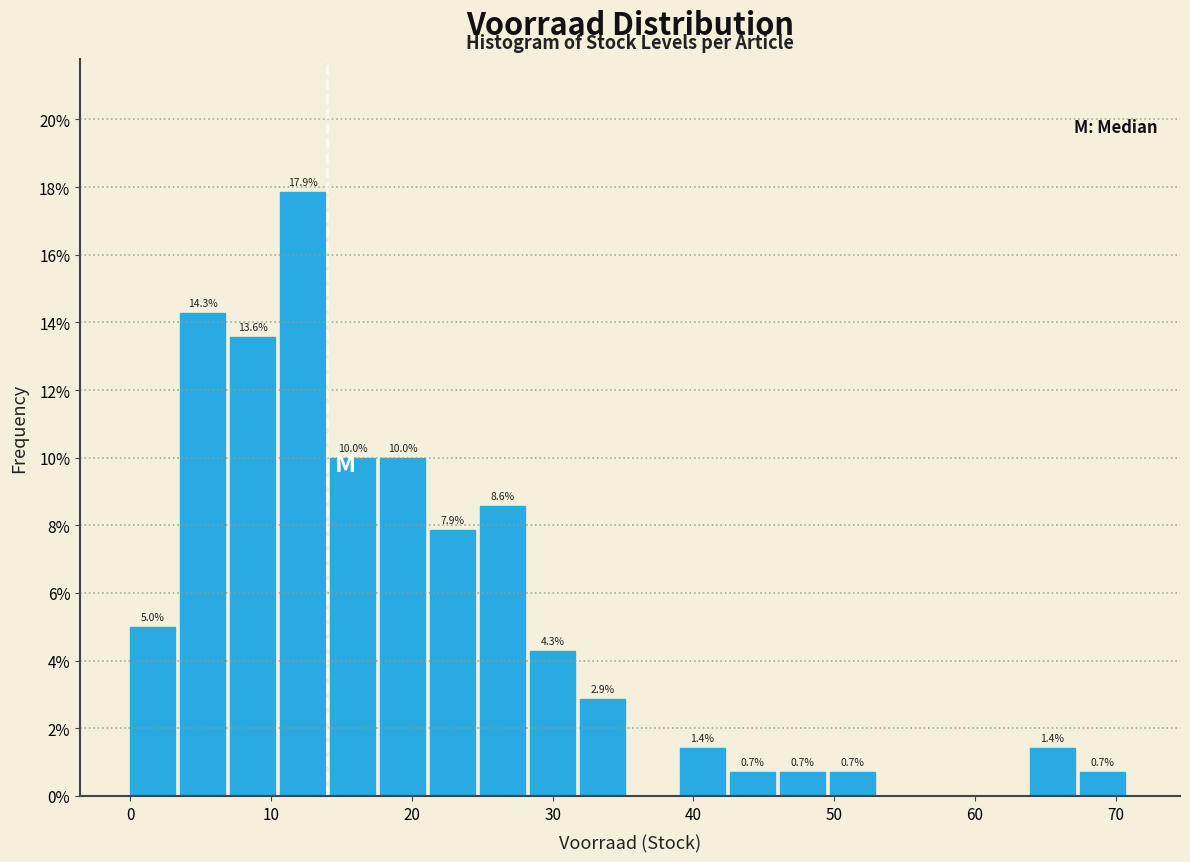

Read against the x-axis, roughly where is the centre of the tallest bar?

12